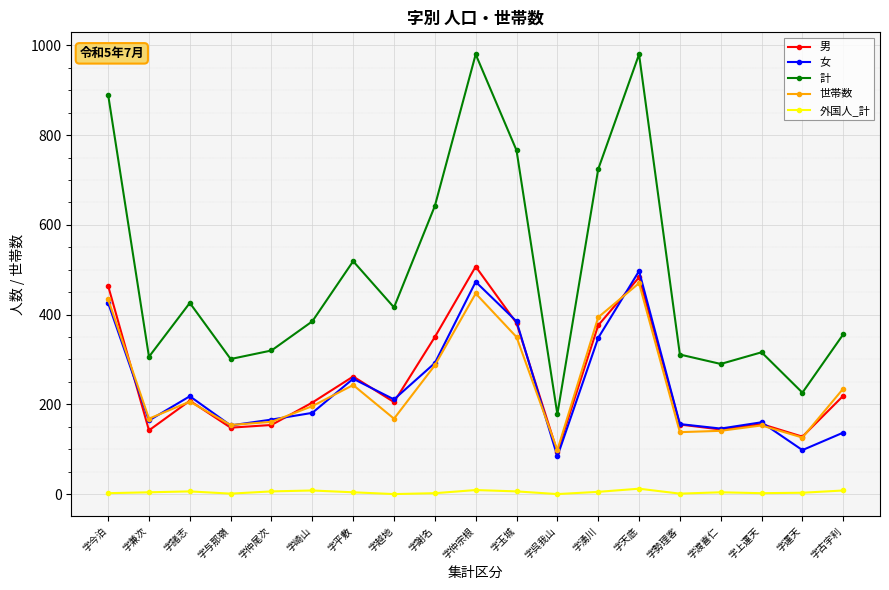

What value does the 外国人_計 series have at 字運天, to the nearest 5?

5